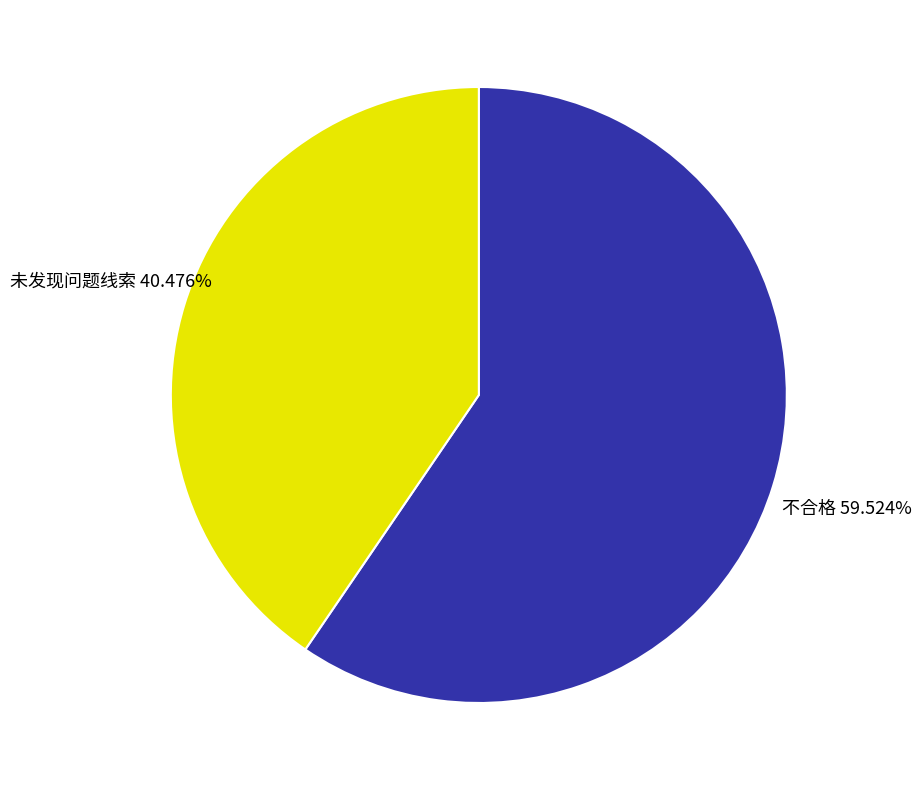

To the nearest percent, what is the combined percentage of 未发现问题线索 and 不合格?

100%